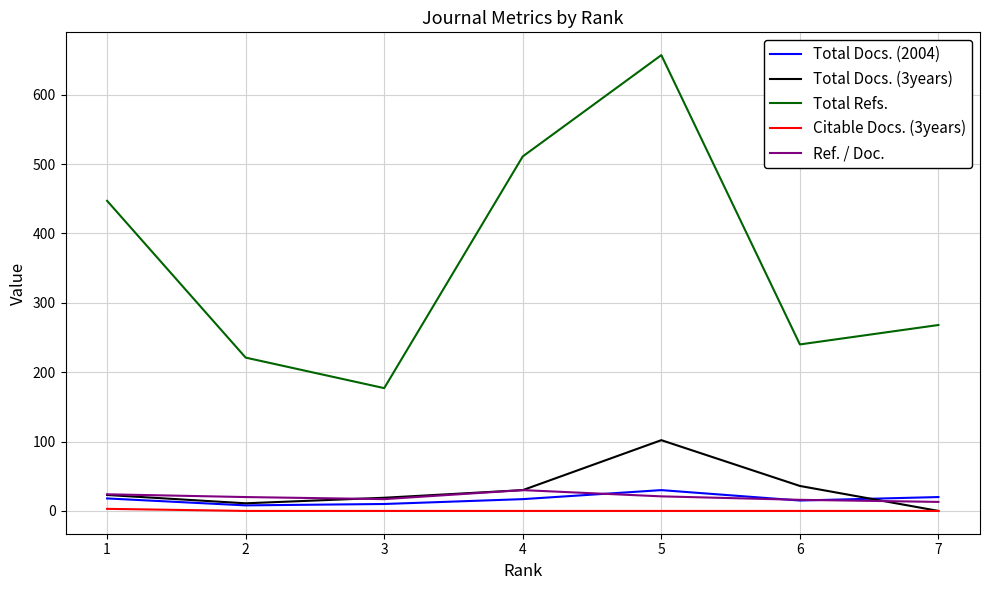

What is the difference between the maximum and minimum values in the Total Docs. (3years) series?

102